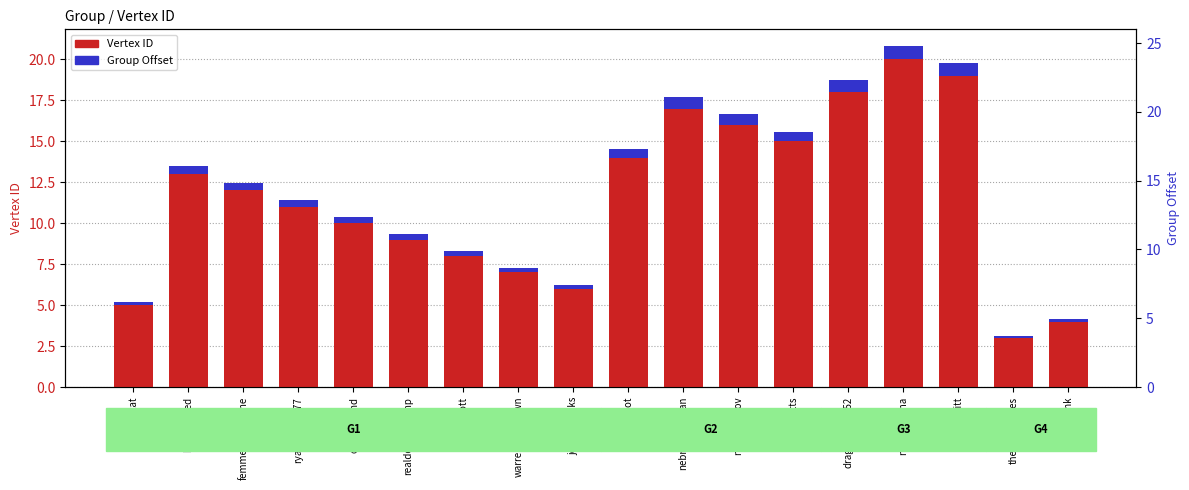

What is the smallest value displayed?

0.1